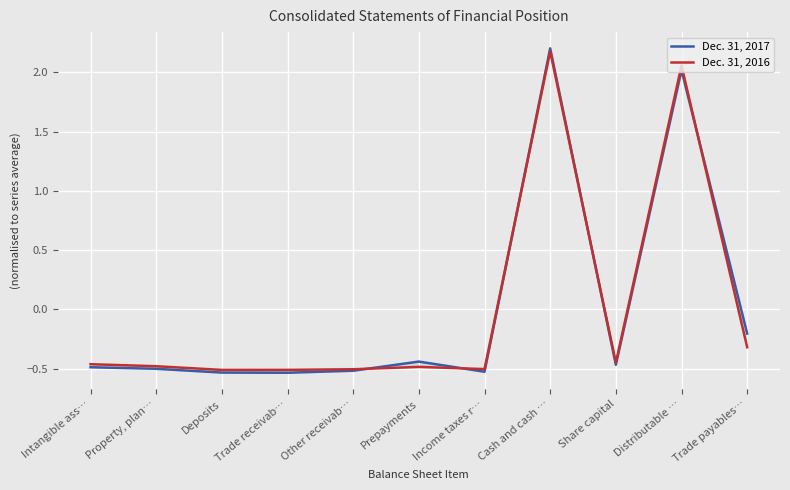

What is the value of the Dec. 31, 2016 point at the 7th from the left?

-0.5